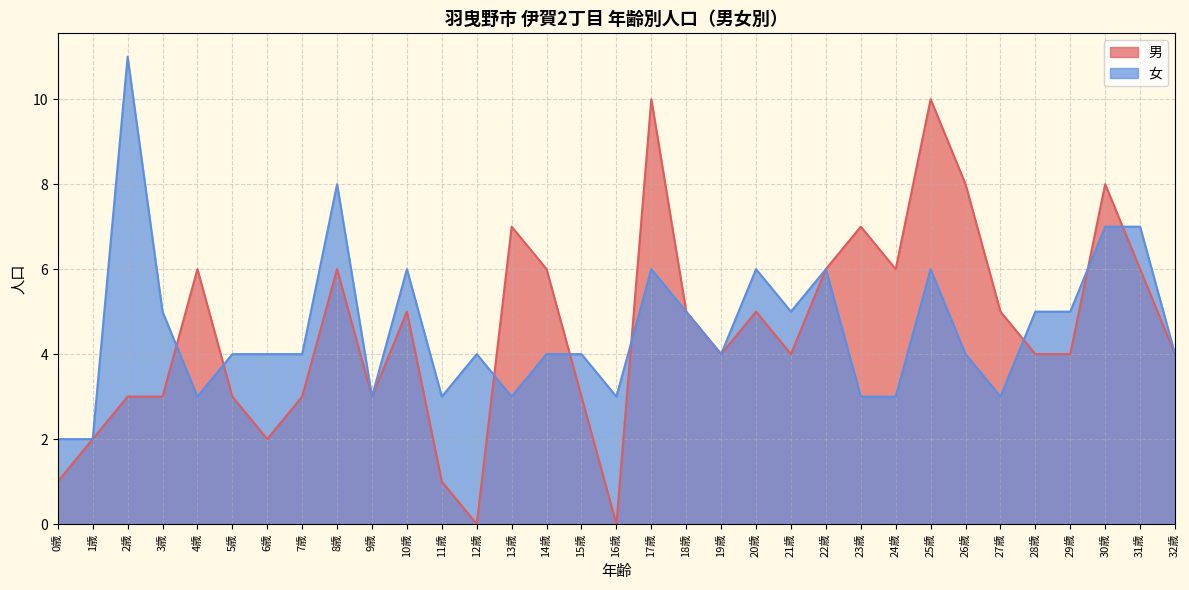

At which category does the chart reach its minimum across all series?

12歳